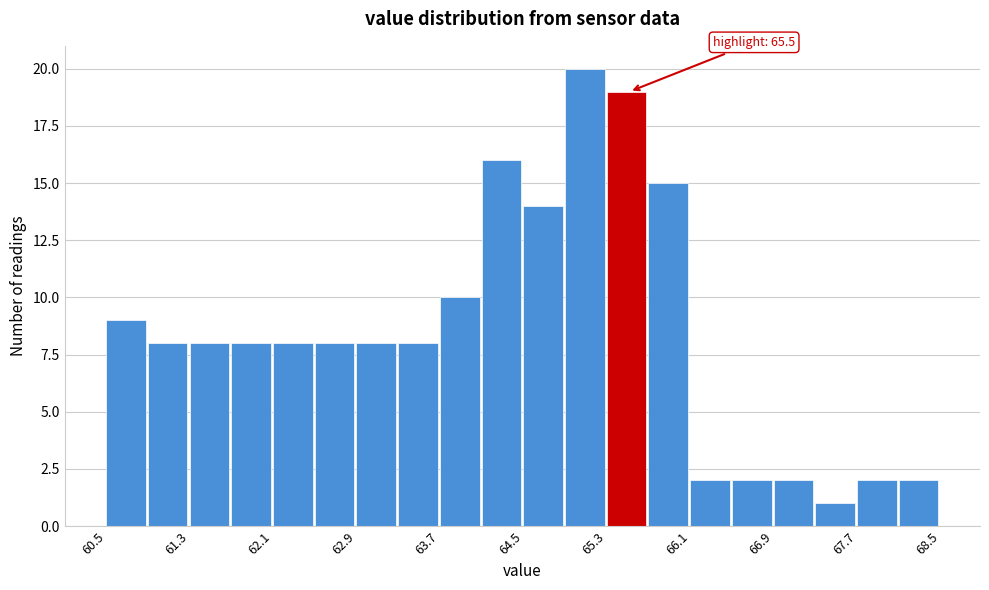

Which range on the x-axis has the tallest bar?

64.9 to 65.3